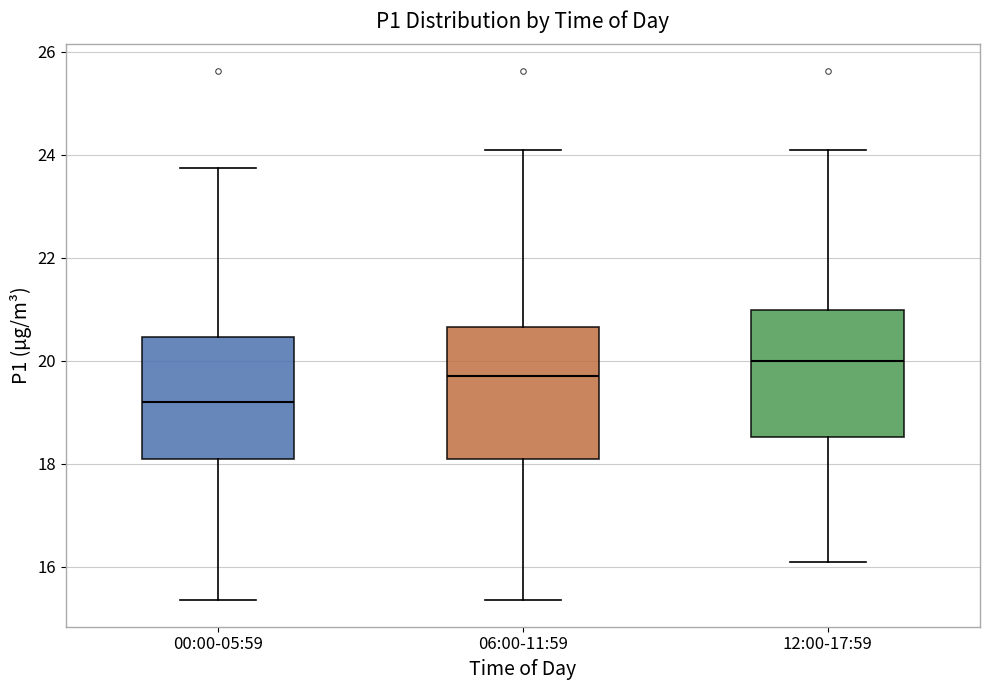

Reading left to right, read every box against the y-axis: the position of its median line, the range the box covers, and the ends of its whiskers. The values are not printed on the chart, so give them approximately, as read against the axis.

00:00-05:59: median 19.2, box 18.2 to 20.4, whiskers 15.4 to 23.8
06:00-11:59: median 19.8, box 18.2 to 20.6, whiskers 15.4 to 24.2
12:00-17:59: median 20.0, box 18.6 to 21.0, whiskers 16.2 to 24.2